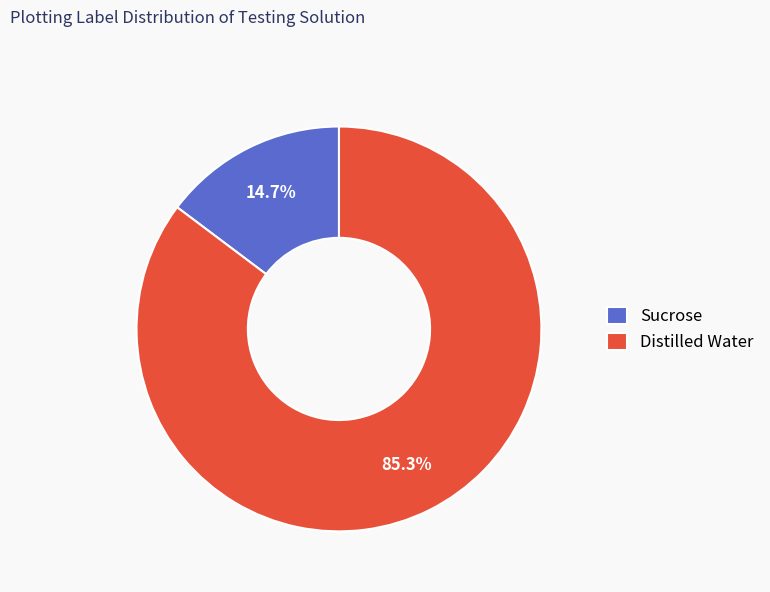

What is the ratio of the value at Sucrose to the value at Distilled Water?

0.2